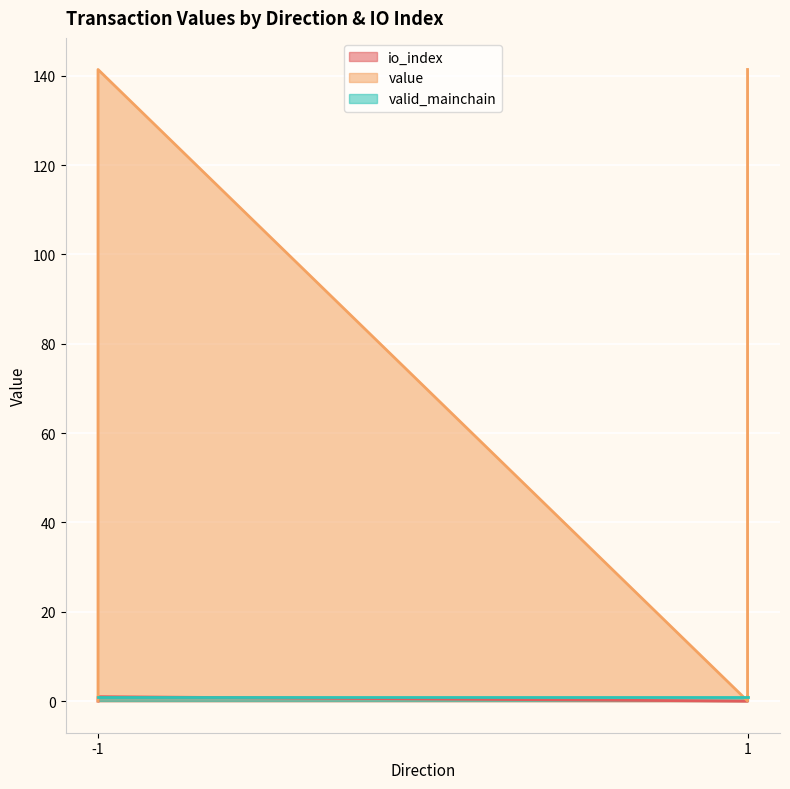

At how many categories does at least one series exceed 7?

2